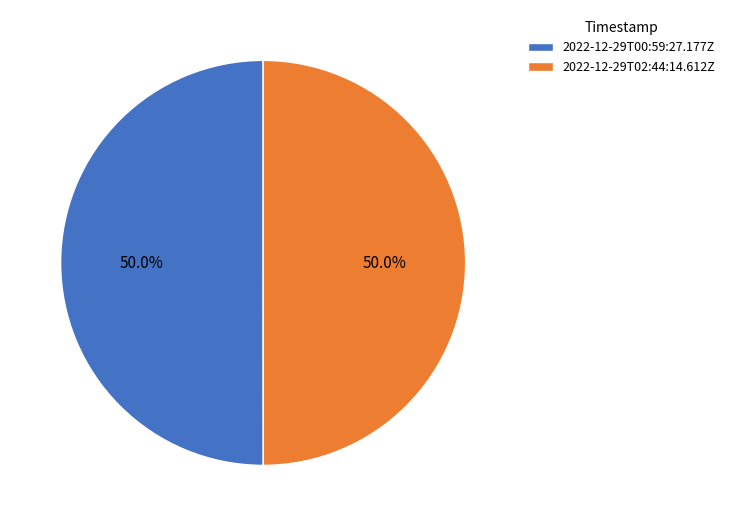

True or false: 2022-12-29T00:59:27.177Z accounts for 50% of the total.

True